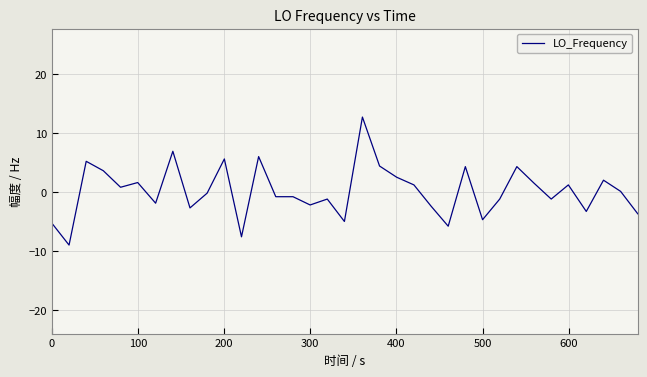

What is the difference between the maximum and minimum values?

21.7